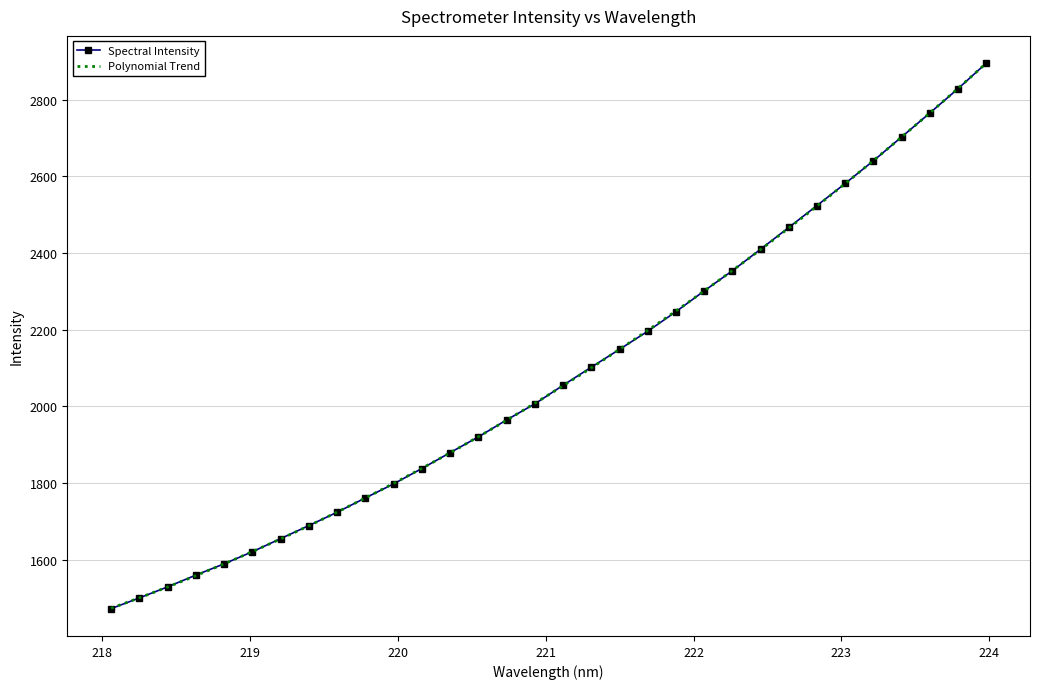

Reading left to right, what are all the values shown in this chart?

1472.8	1500.8	1529.6	1560.4	1589.8	1621.3	1655.4	1689.5	1724.3	1761.6	1798.2	1838.3	1879.6	1920.7	1965.0	2006.8	2055.3	2102.4	2149.0	2196.2	2247.3	2301.4	2354.0	2410.0	2467.0	2524.0	2581.7	2640.7	2702.9	2765.3	2828.7	2895.2